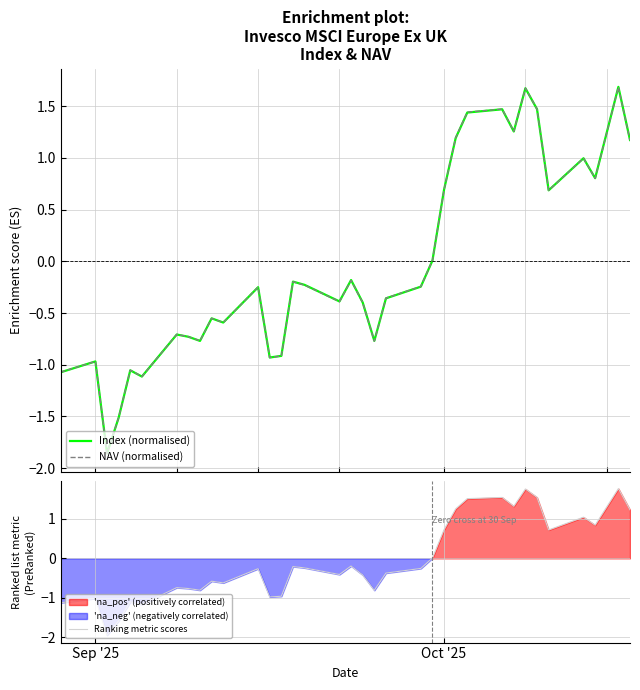

The value of Ranking metric scores at Oct '25 is 0.7. True or false?

True